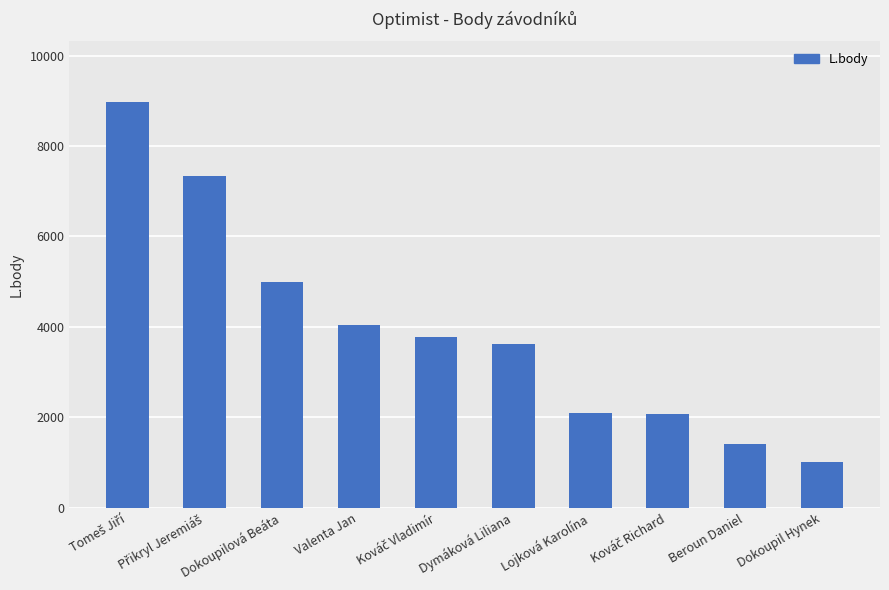

What is the ratio of the value at Beroun Daniel to the value at Dymáková Liliana?

0.4